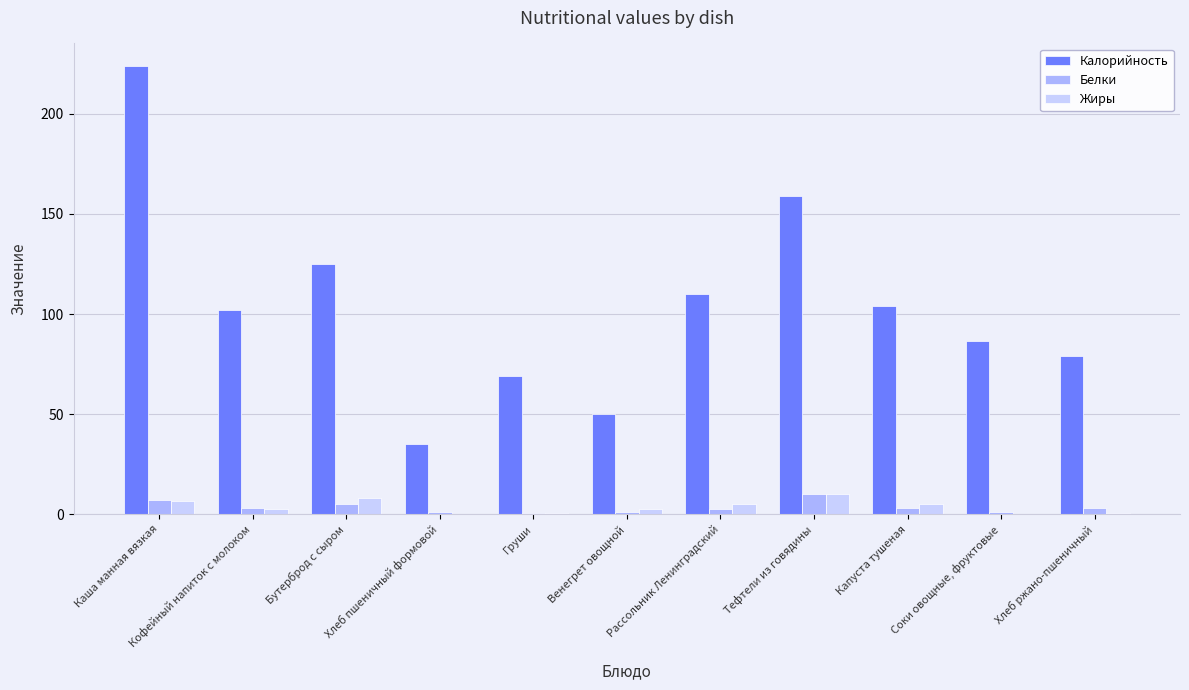

What is the maximum value for Жиры?

10.2